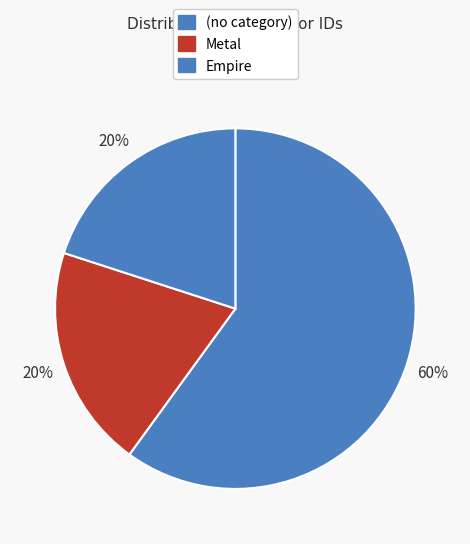

To the nearest percent, what is the average slice percentage?

33%